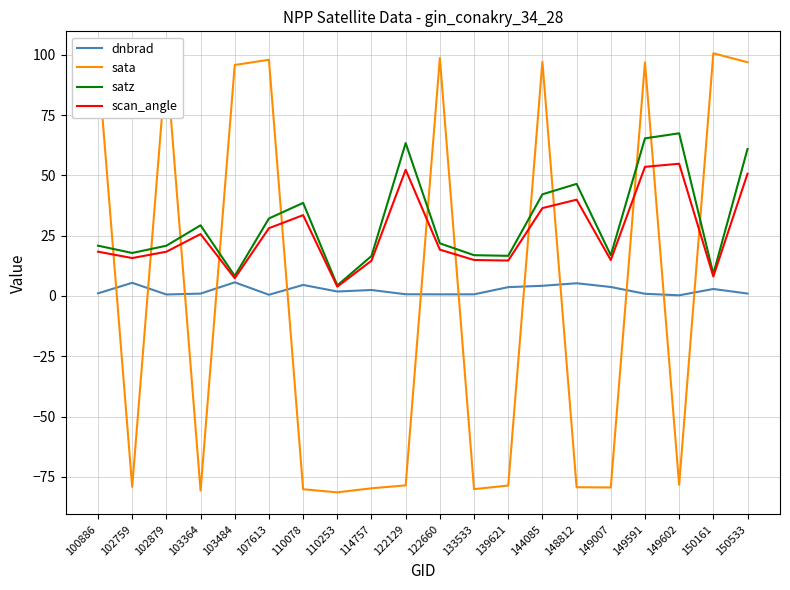

Which series has the largest total across all categories?

satz